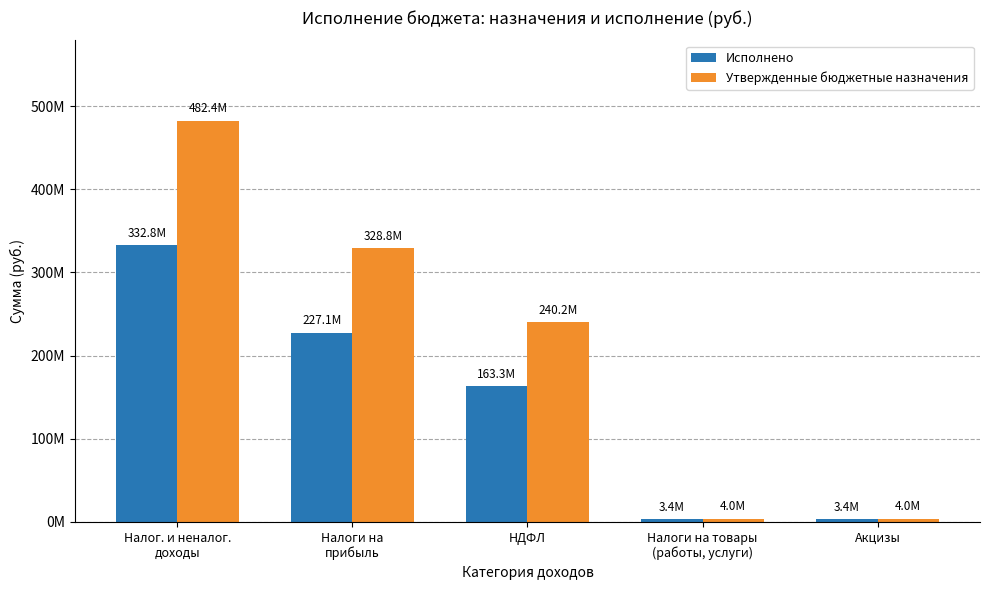

What are all the series names shown in the legend?

Исполнено, Утвержденные бюджетные назначения